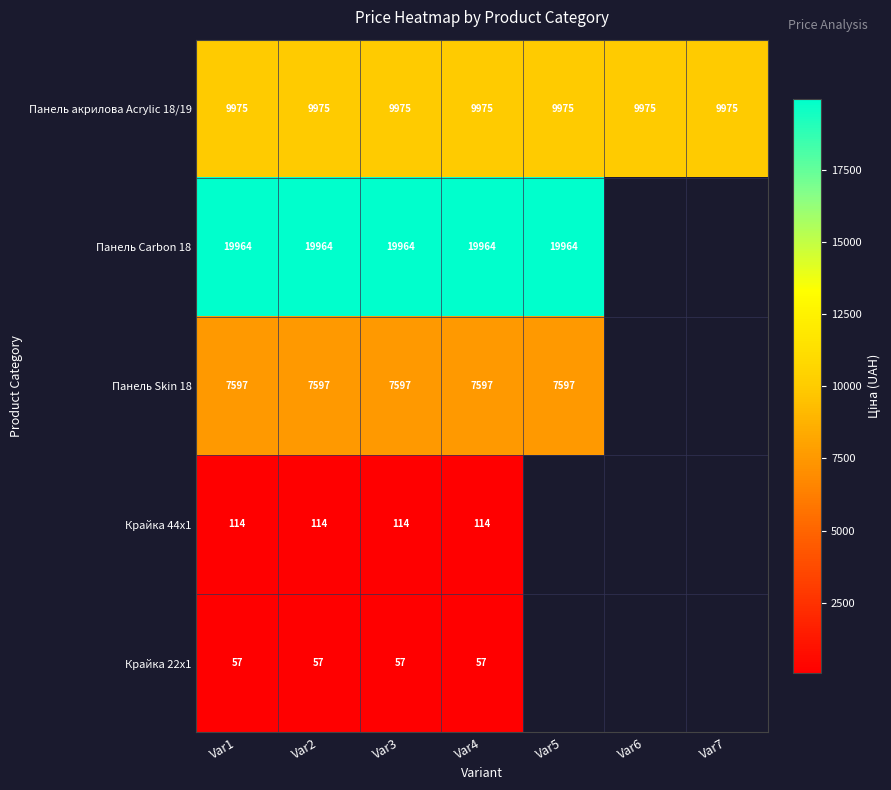

At which label does Панель Carbon 18 reach its peak?

Var1